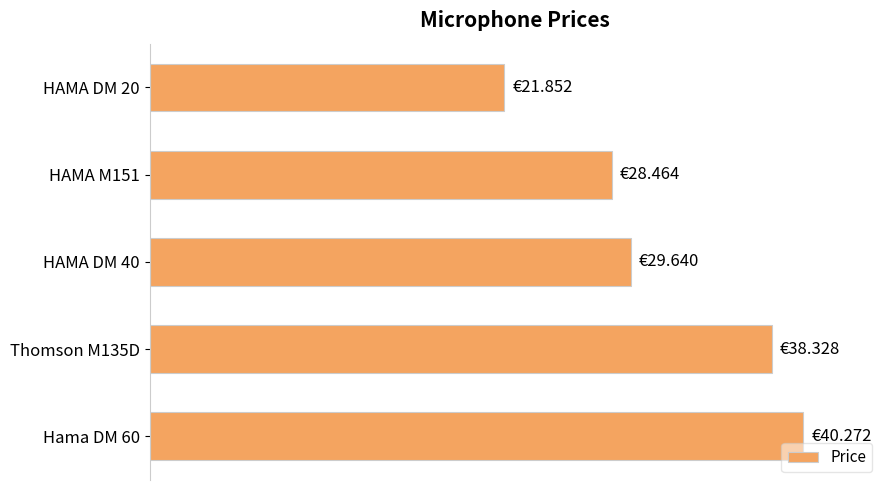

What is the difference between the maximum and second lowest values?

11.8